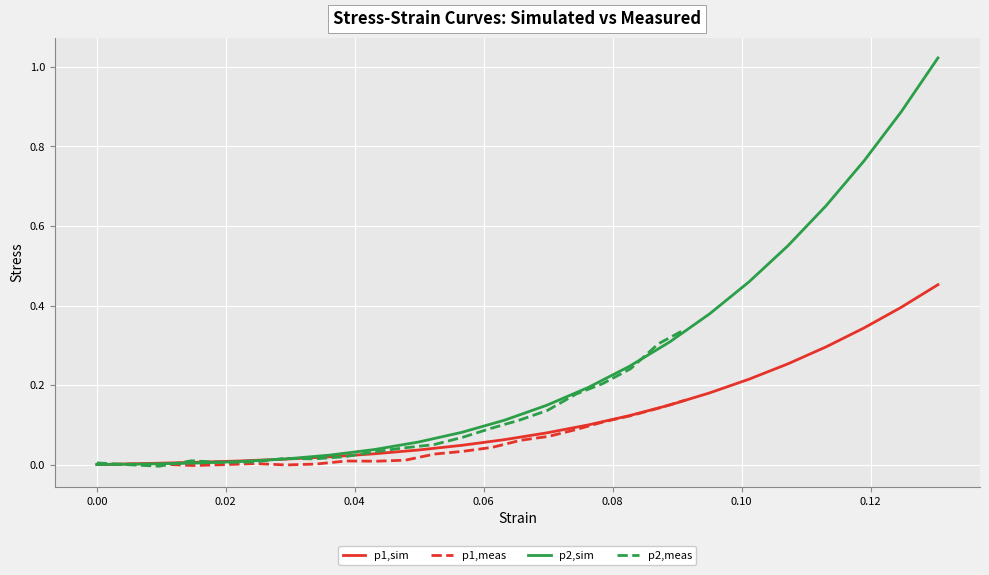

What are all the series names shown in the legend?

p1,sim, p1,meas, p2,sim, p2,meas